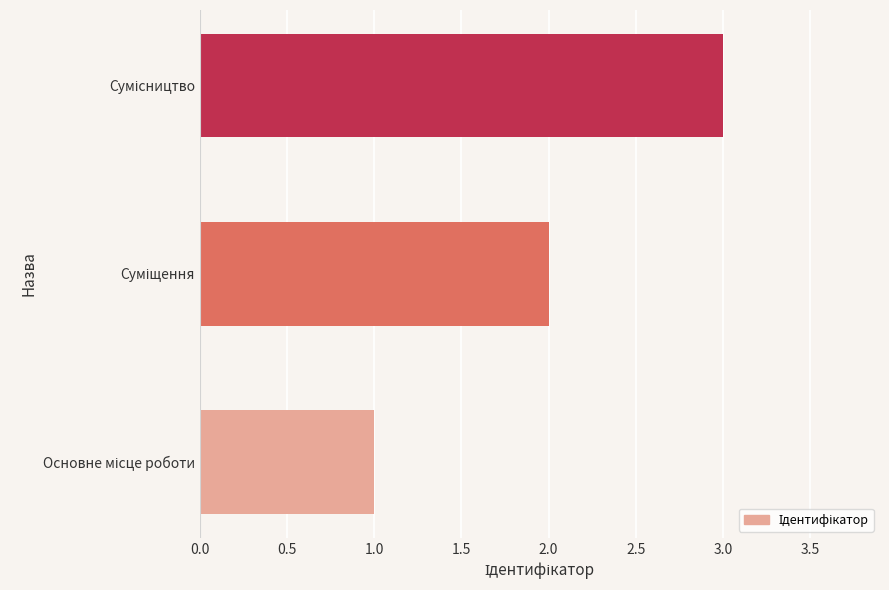

What is the greatest value displayed?

3